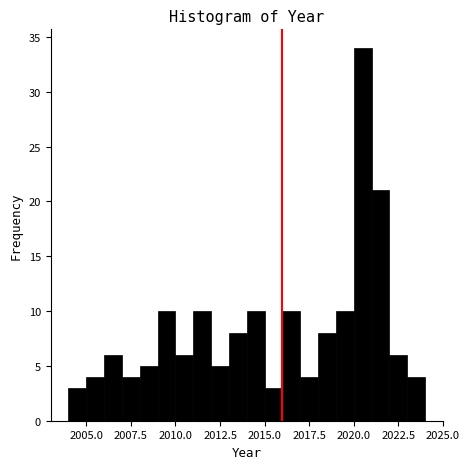

Around what value on the x-axis is the tallest bar? Give the approximate position of its centre, as read against the axis.

2020.5